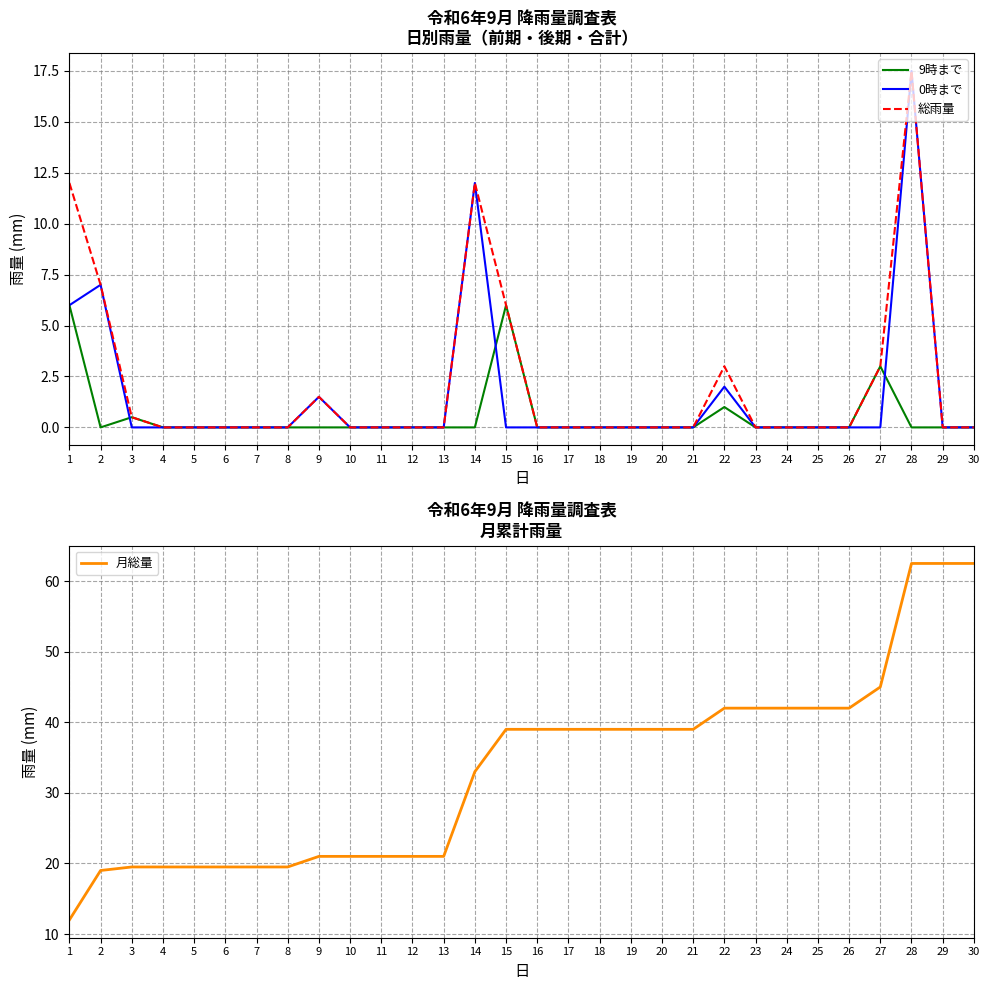

Which label corresponds to the largest value in the chart?

28